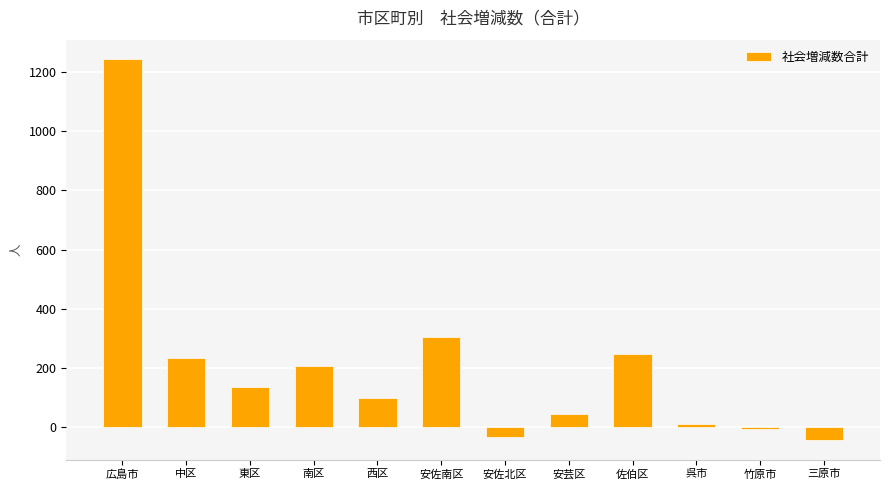

The value at 広島市 is 747. True or false?

False